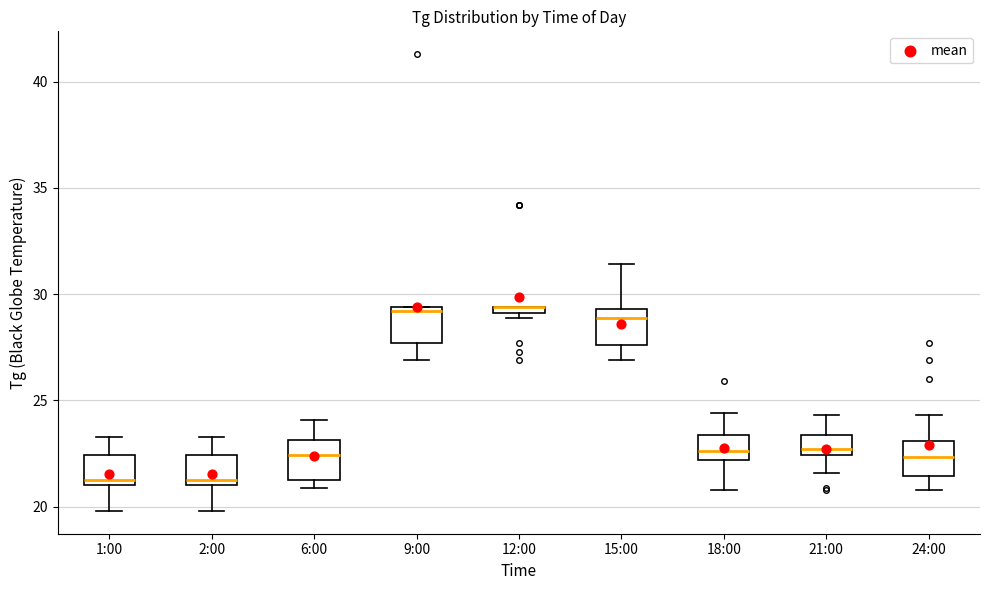

Where is the upper edge of the box for 21:00 on the y-axis? The values are not printed on the chart, so give them approximately, as read against the axis.

23.5